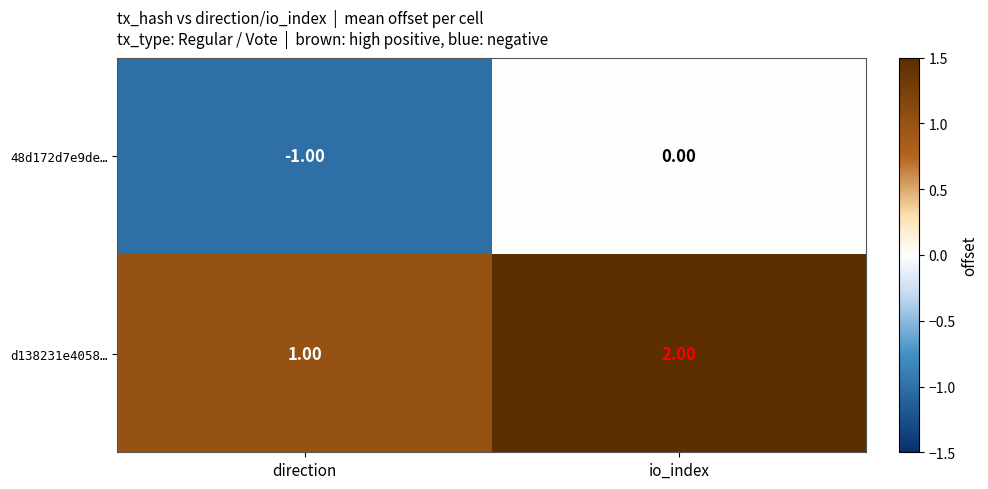

Where is 48d172d7e9de… nearest to the value 0?

io_index